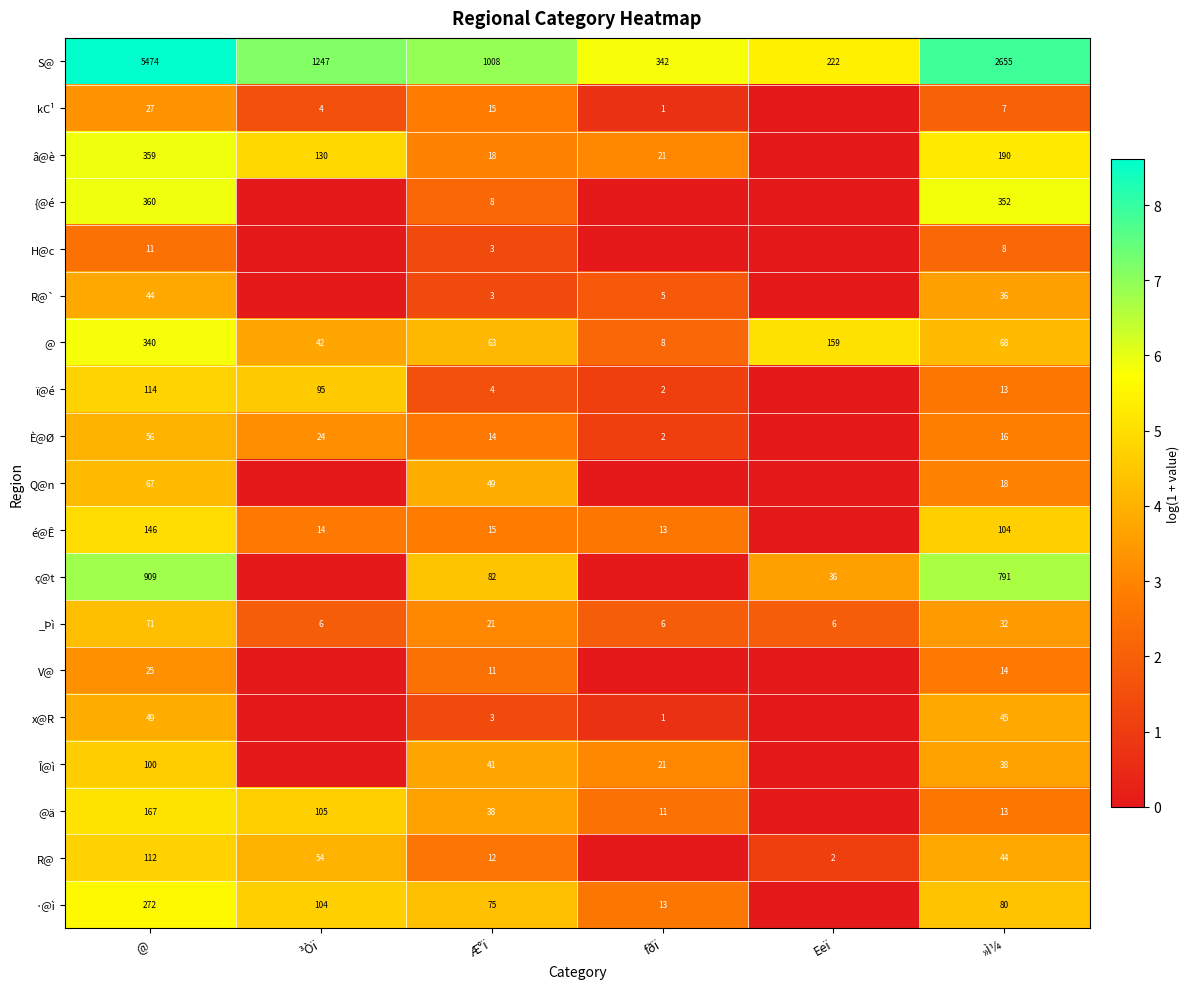

Between Æ°ï and ³Òï, which is larger?

³Òï